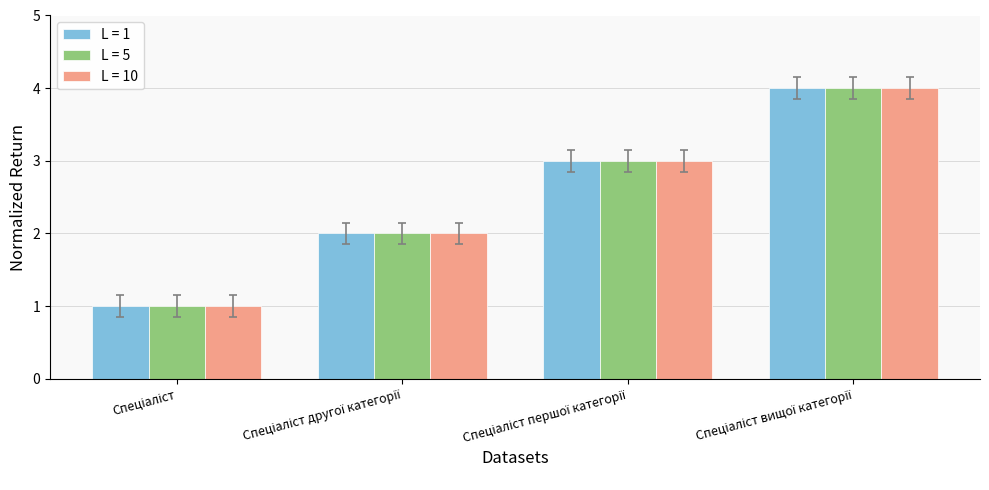

How many series are shown in this chart?

3